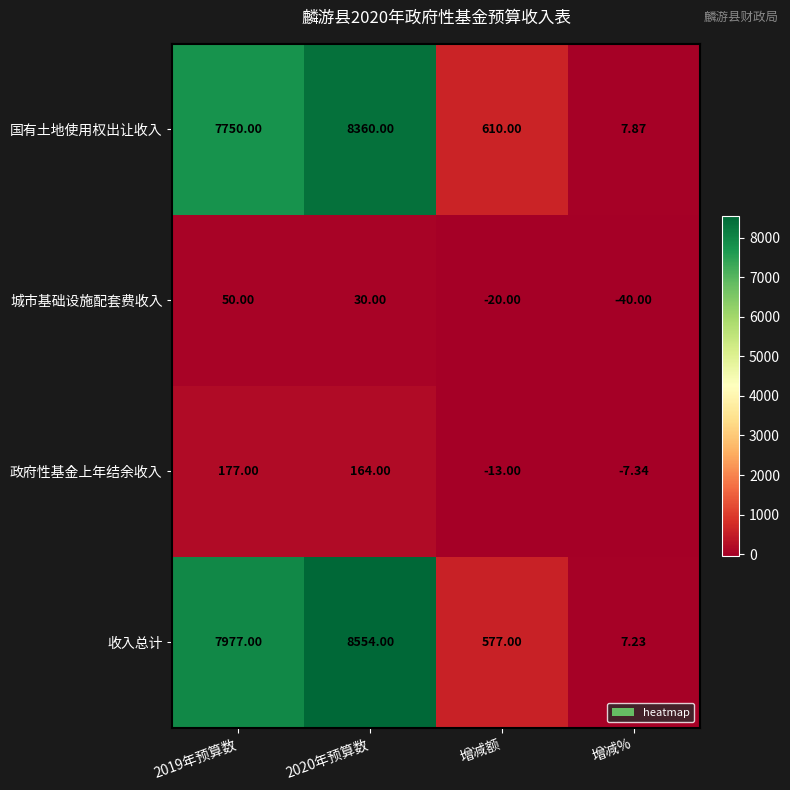

Which label corresponds to the smallest value in the chart?

增减%